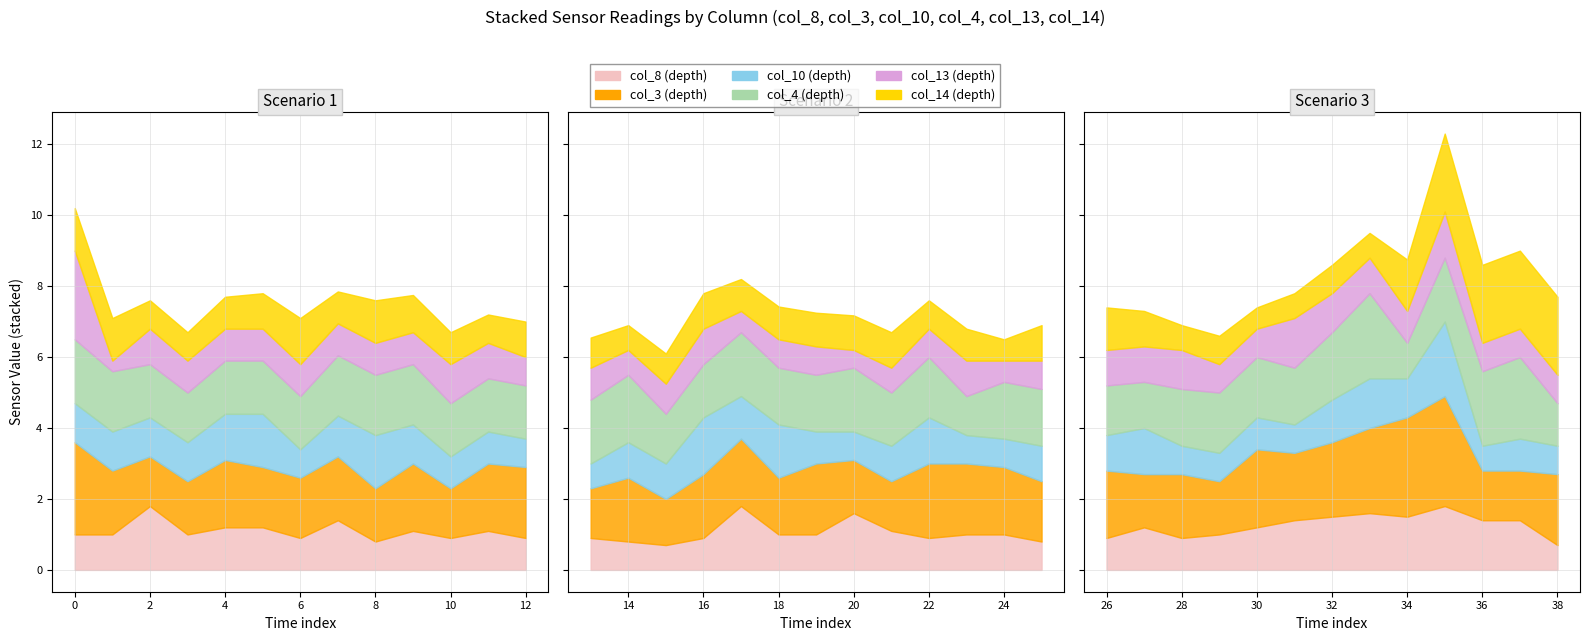

How many data points does each series have?

39